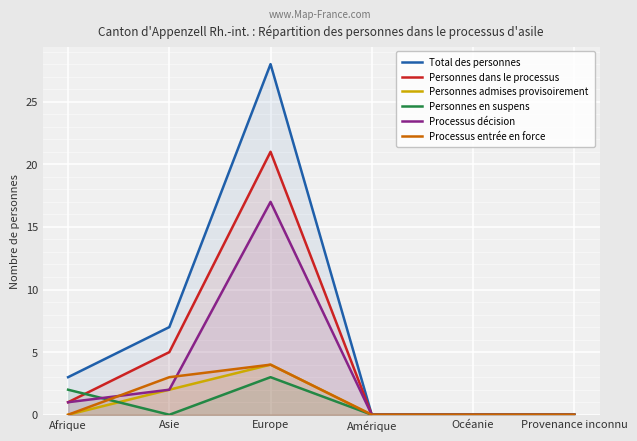

What is the difference between the maximum and second lowest values in the Processus entrée en force series?

4